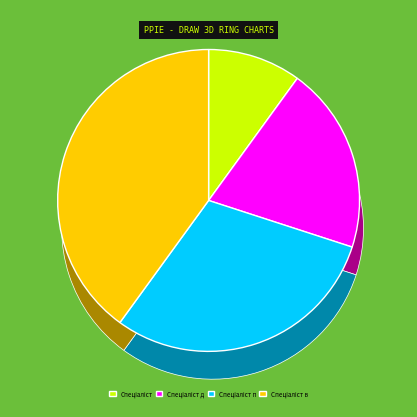

True or false: Спеціаліст вищої категорії accounts for 48% of the total.

False